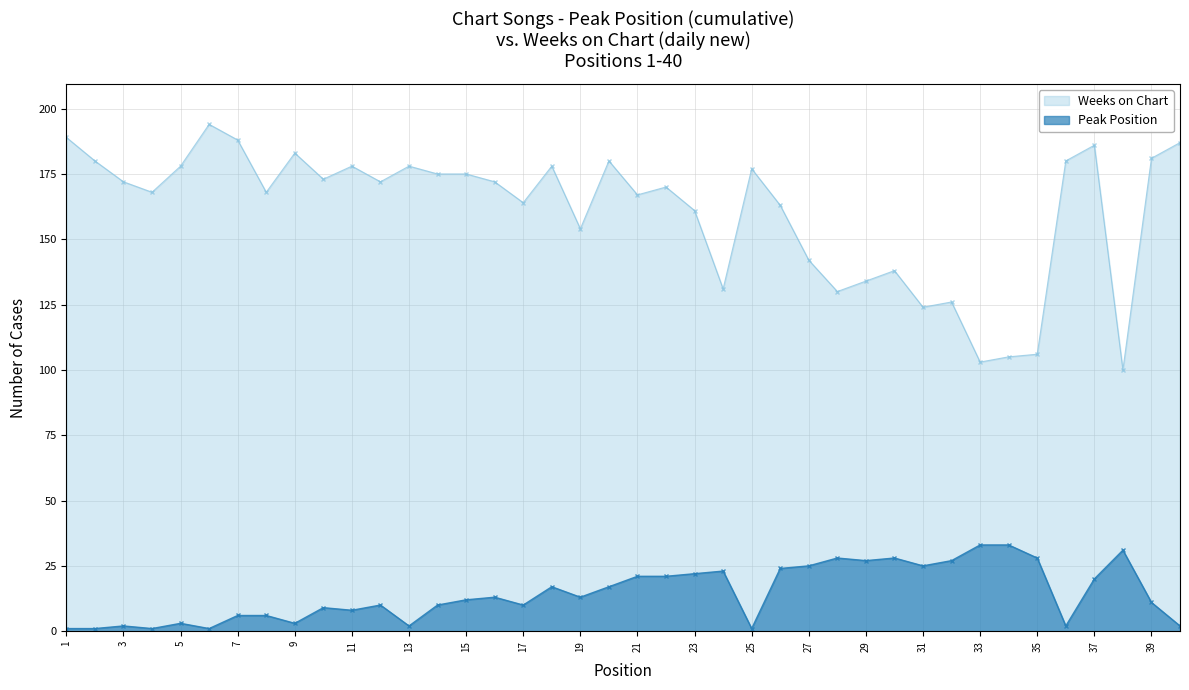

Is the value of Weeks on Chart at 37 greater than the value of Peak Position at 6?

Yes